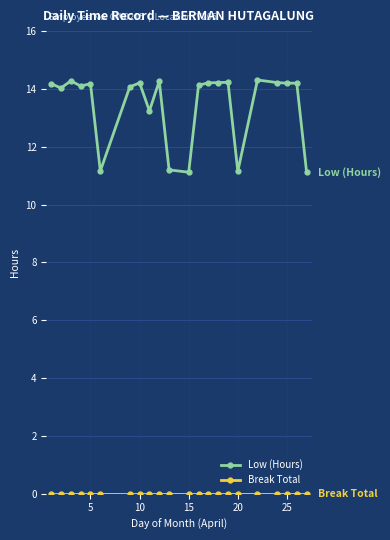

What is the maximum value for Low (Hours)?

14.3